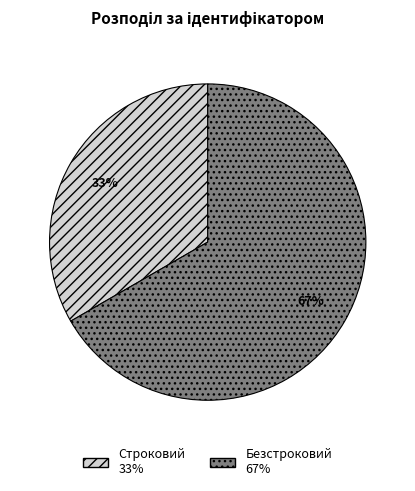

What is the ratio of the value at Безстроковий to the value at Строковий?

2.0